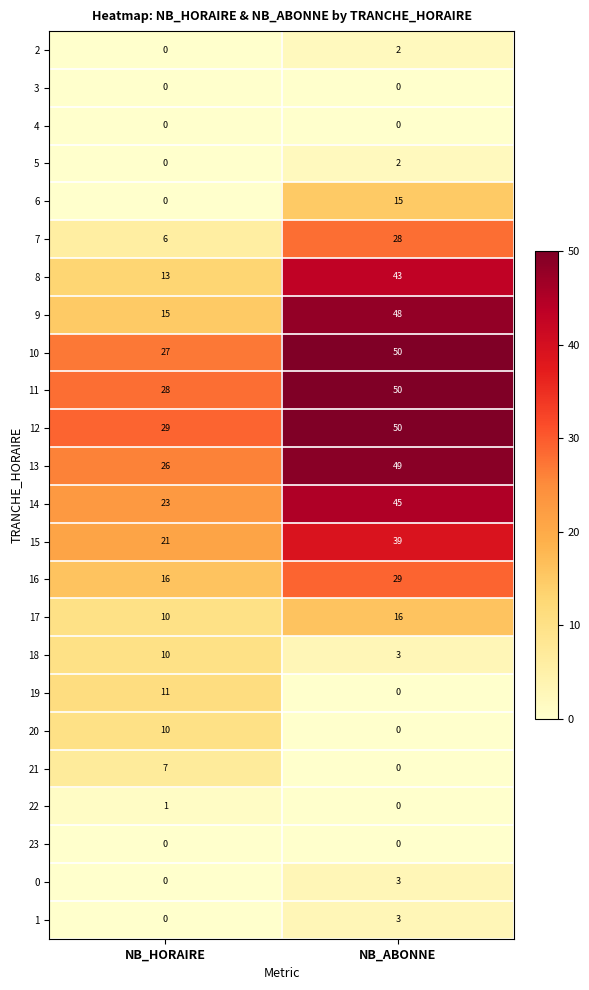

What value does the 17 series have at NB_ABONNE?

16